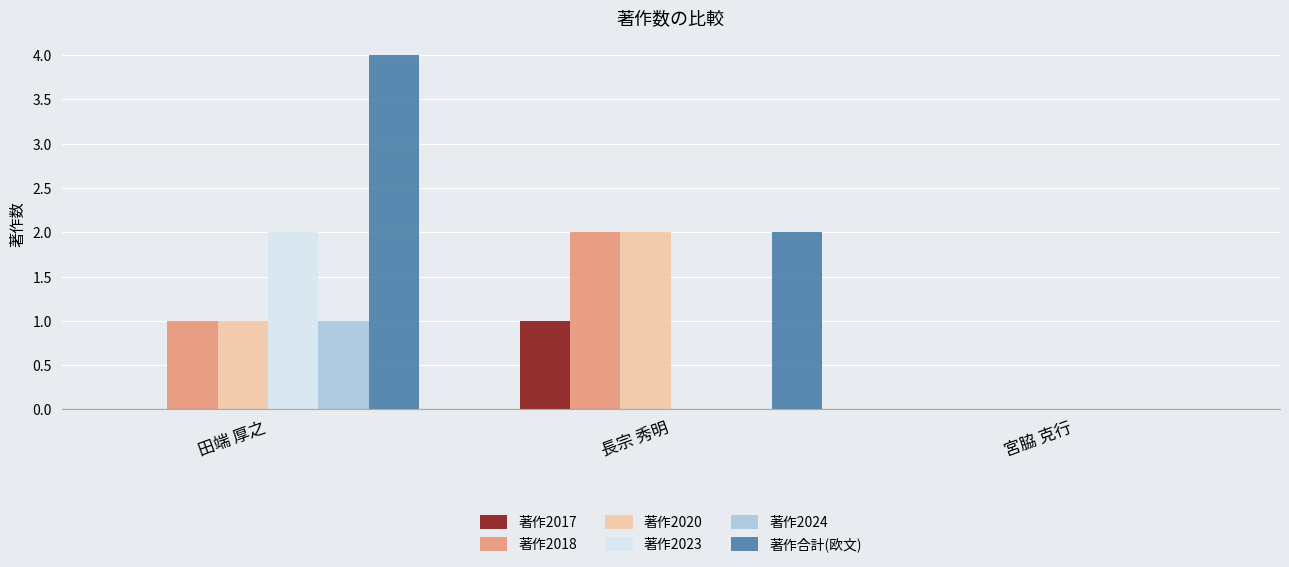

At which category is the sum across all series the highest?

田端 厚之